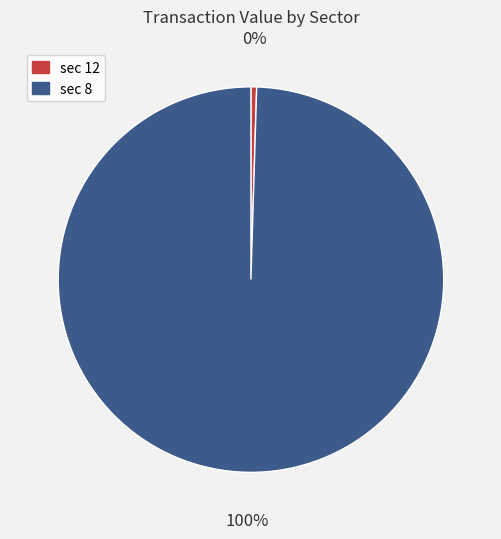

Combined, do sec 8 and sec 12 account for over 50%?

Yes